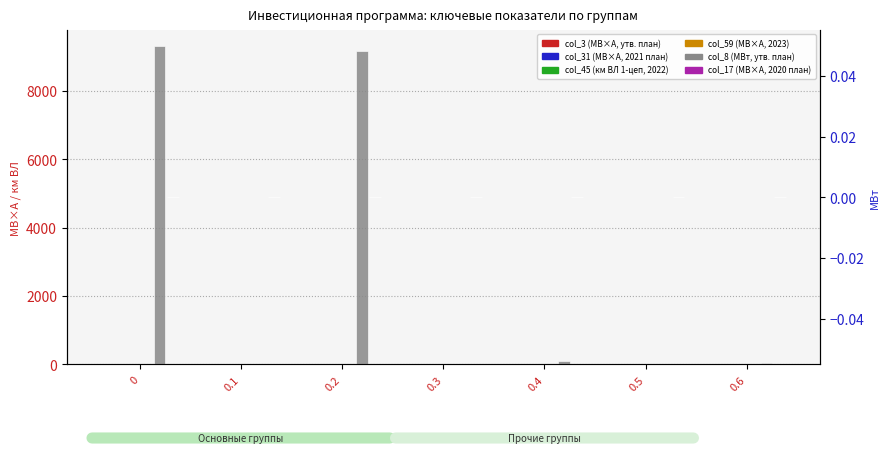

What is the sum of all col_8 (МВт, утв. план) values?

18622.0